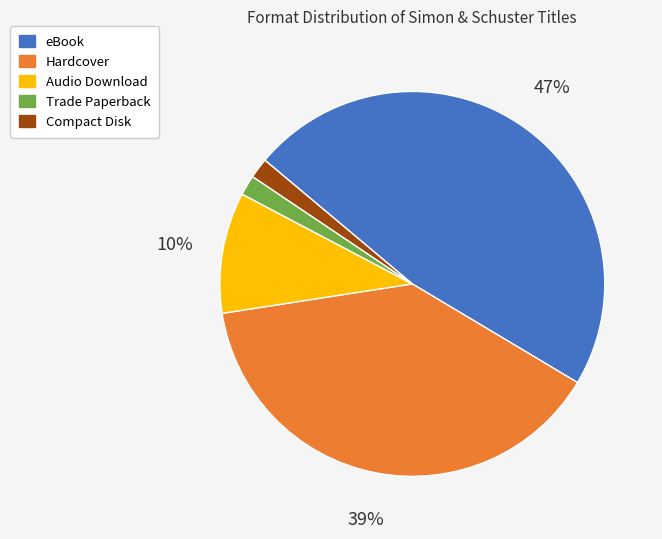

How many segments does this pie chart have?

5